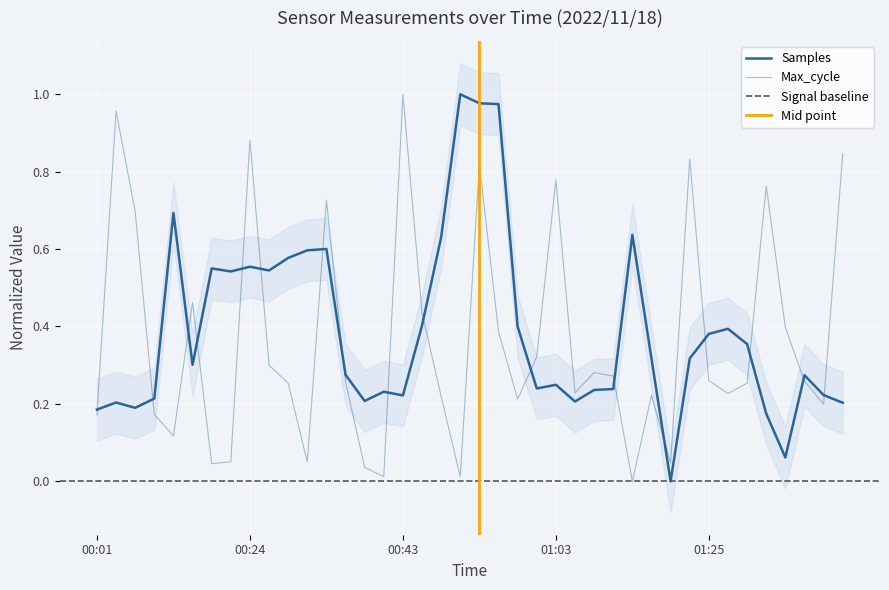

How many data points does each series have?

40